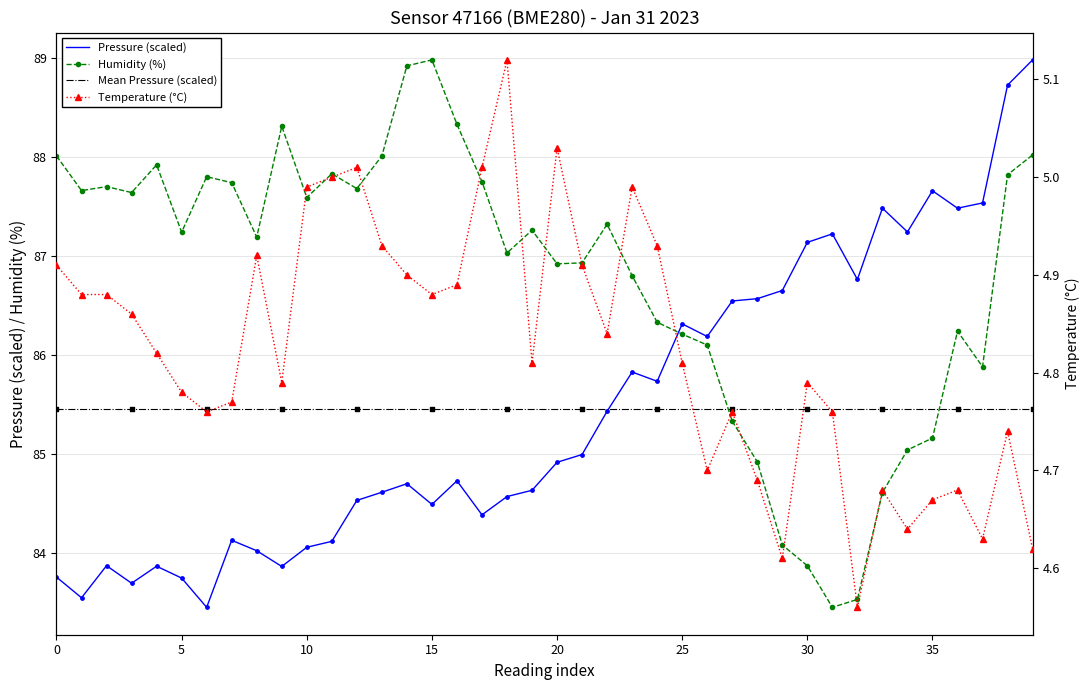

At which category is the sum across all series the highest?

39